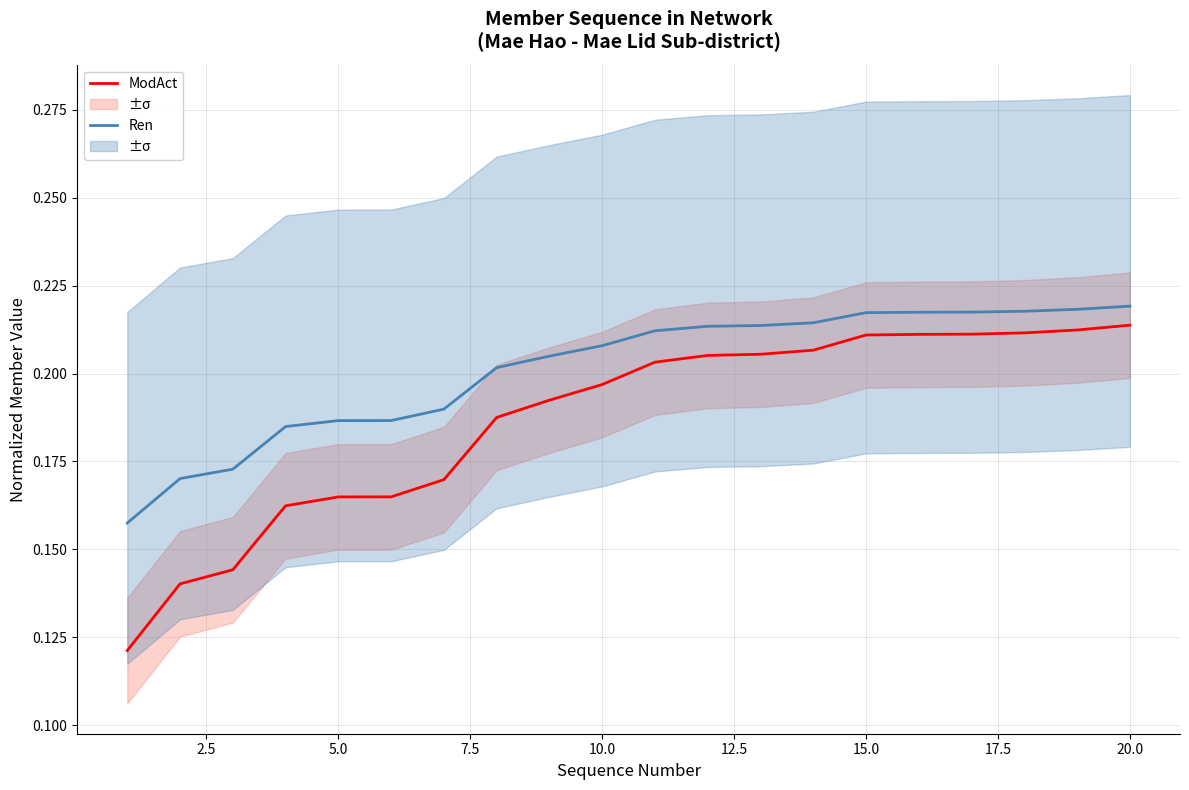

Rank the series by their average value, from lowest to highest.

ModAct, Ren